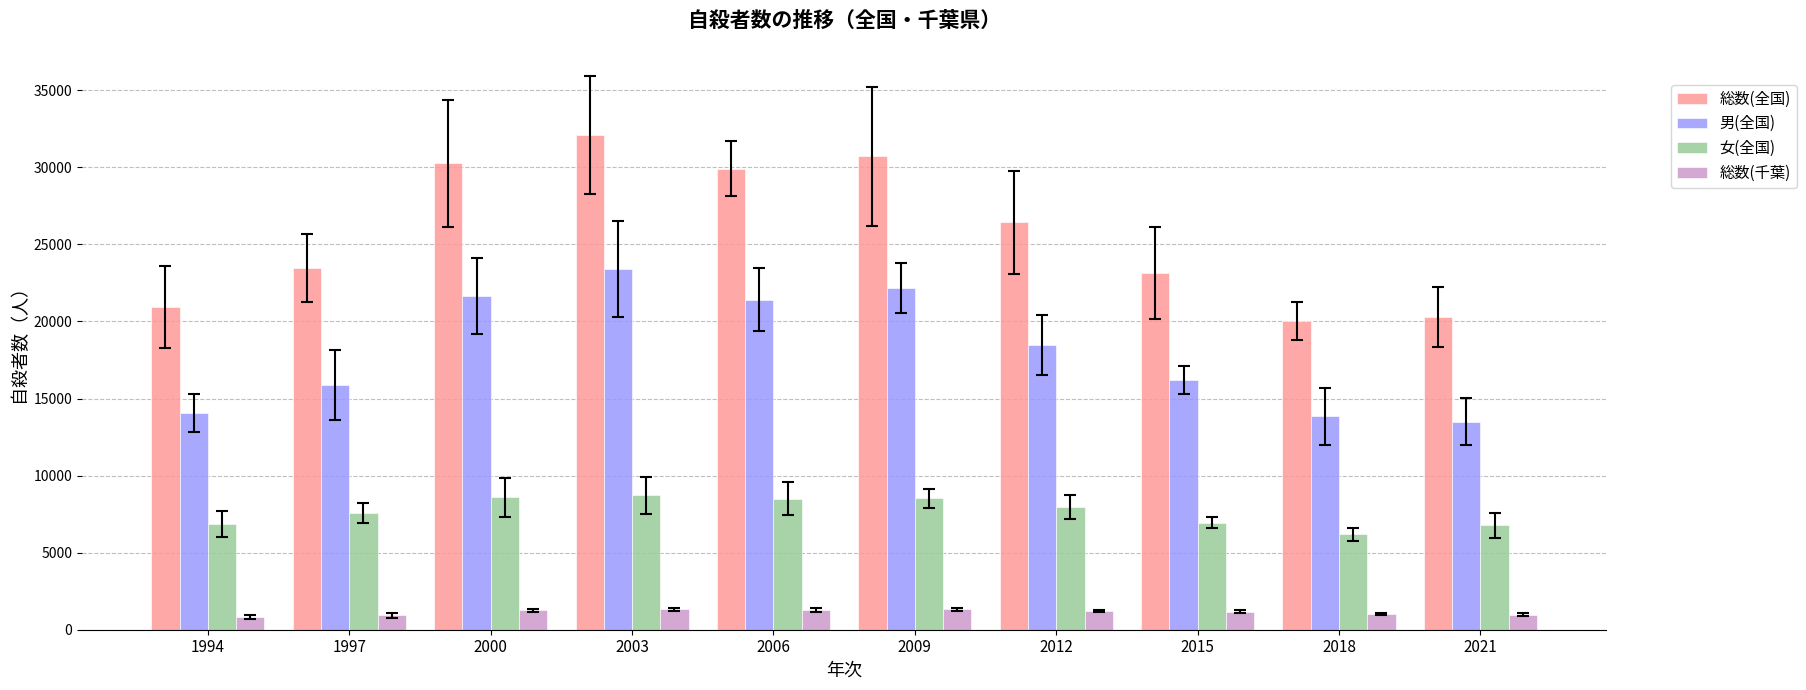

Rank the series at 1997 from highest to lowest value.

総数(全国), 男(全国), 女(全国), 総数(千葉)